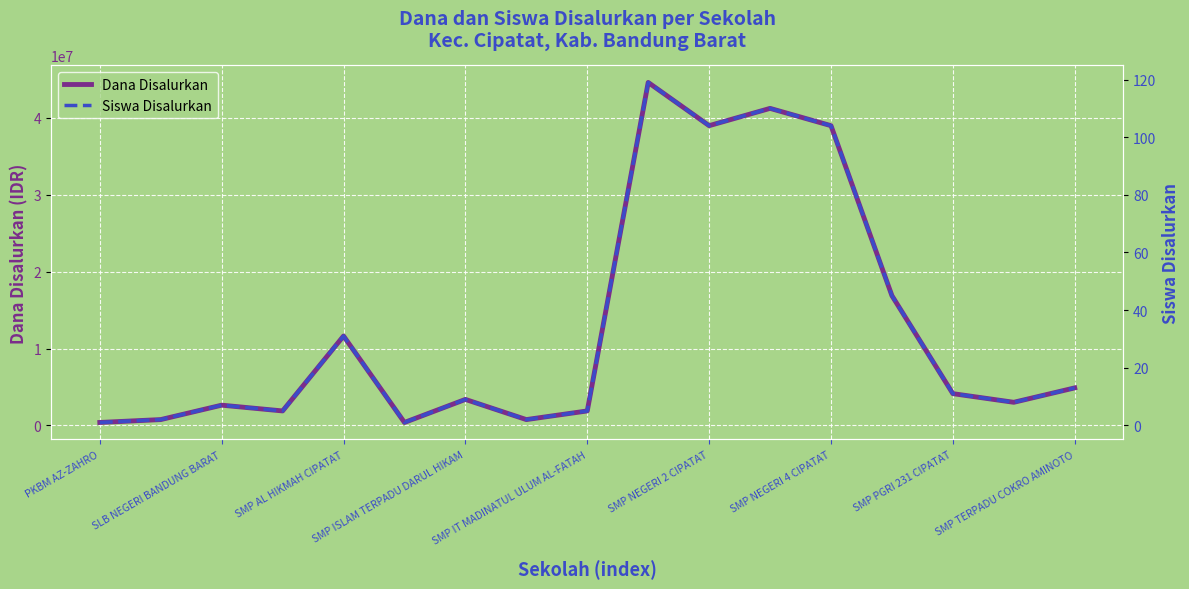

How many lines are shown in the chart?

2